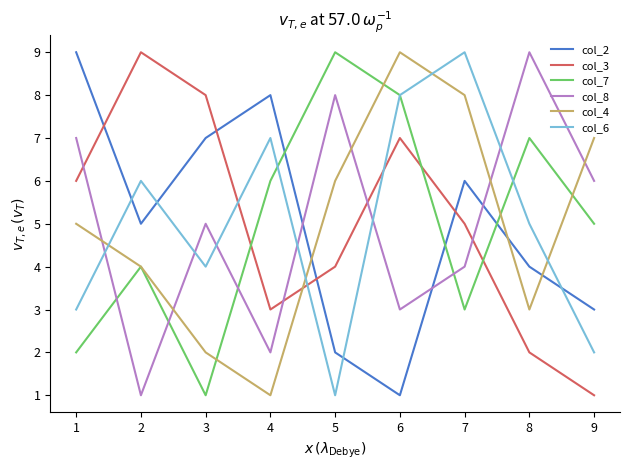

Where is the first local minimum for col_8?

2